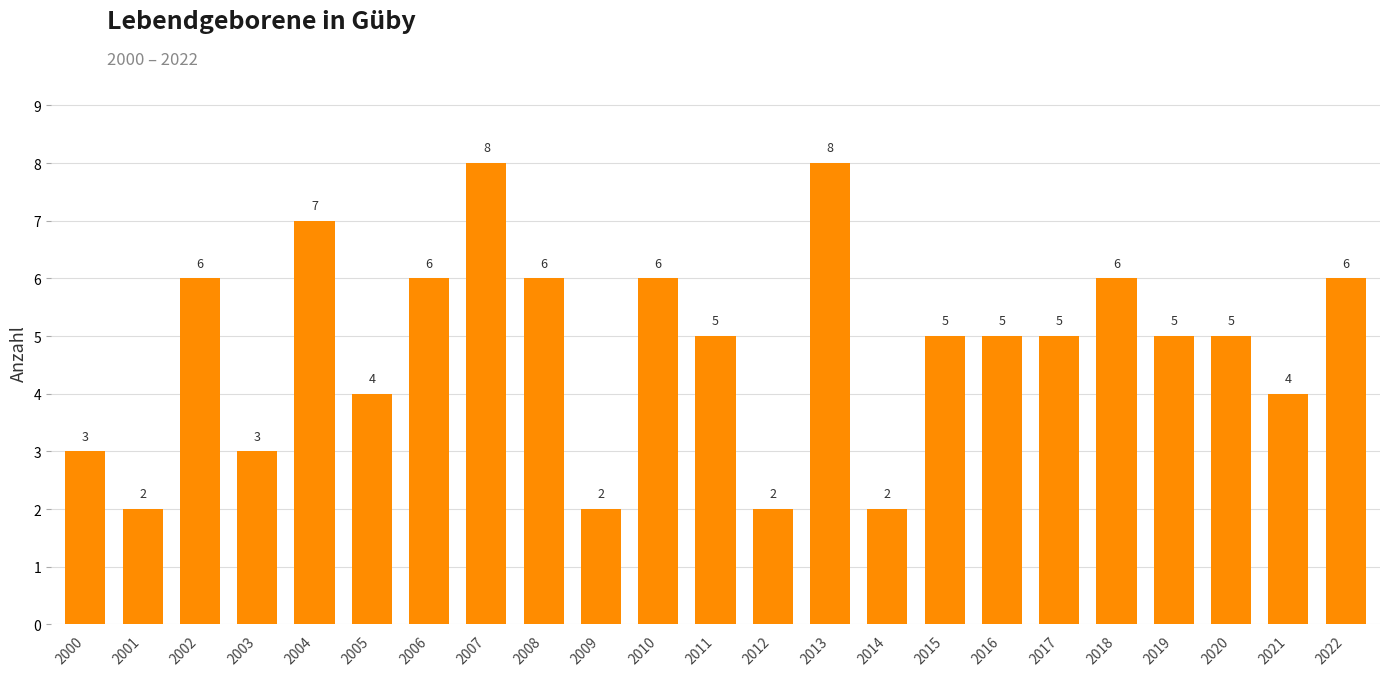

Which has a higher value, 2013 or 2018?

2013